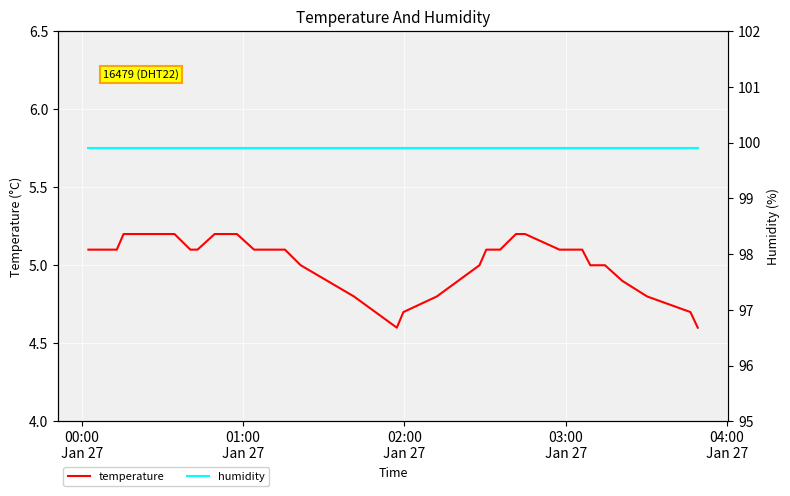

What is the minimum value for temperature?

4.6